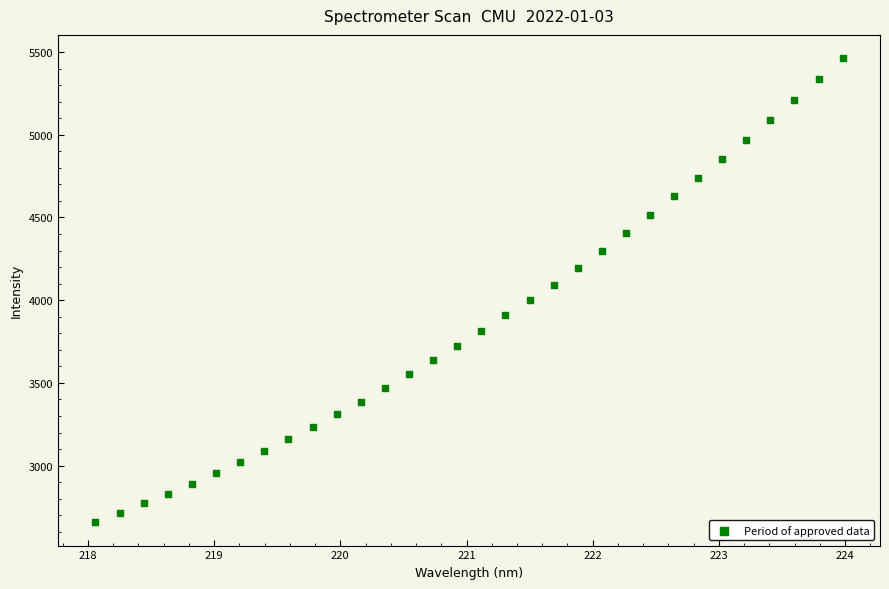

What is the range of Y values (max minus min)?

2806.0